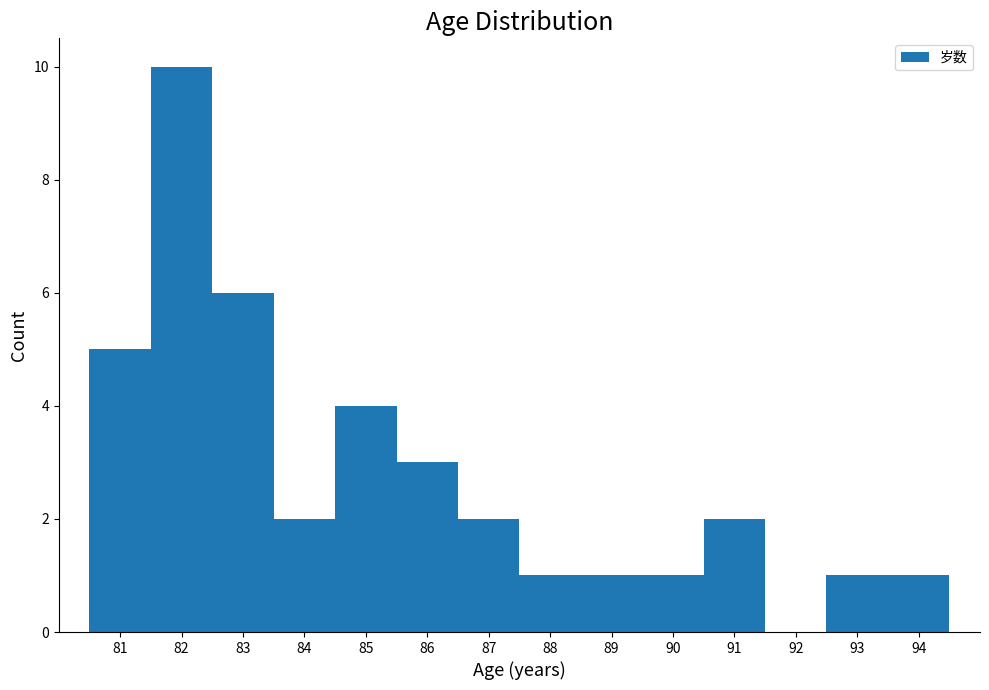

Reading left to right, list every bar in this chart as the range it spans on the x-axis followed by its height. The values are not printed on the chart, so give them approximately, as read against the axis.

80.5 to 81.5: 5
81.5 to 82.5: 10
82.5 to 83.5: 6
83.5 to 84.5: 2
84.5 to 85.5: 4
85.5 to 86.5: 3
86.5 to 87.5: 2
87.5 to 88.5: 1
88.5 to 89.5: 1
89.5 to 90.5: 1
90.5 to 91.5: 2
91.5 to 92.5: 0
92.5 to 93.5: 1
93.5 to 94.5: 1